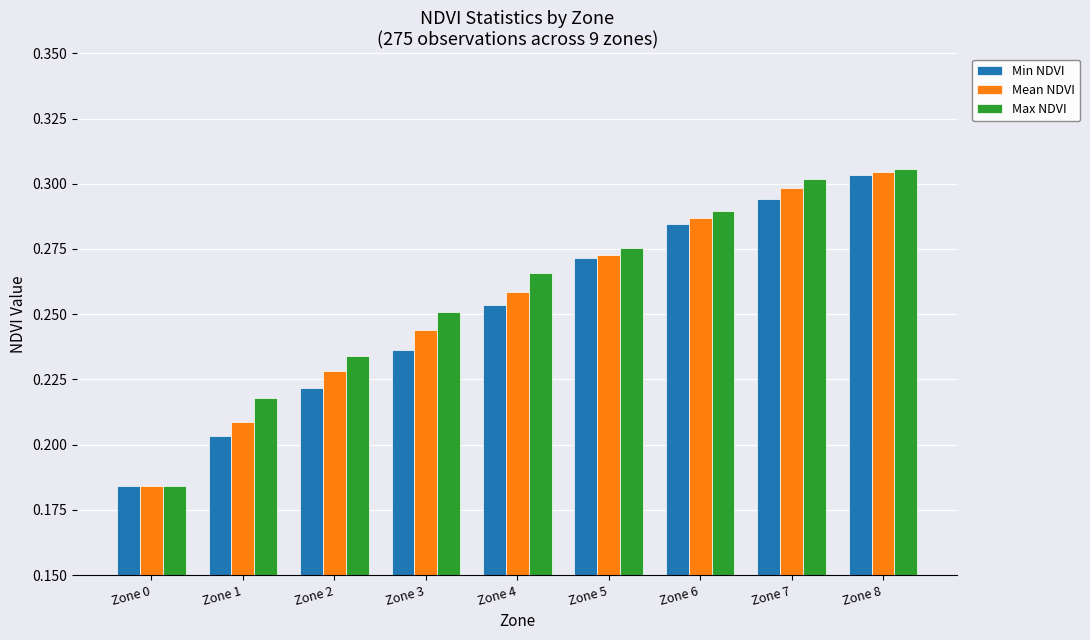

What are all the series names shown in the legend?

Min NDVI, Mean NDVI, Max NDVI